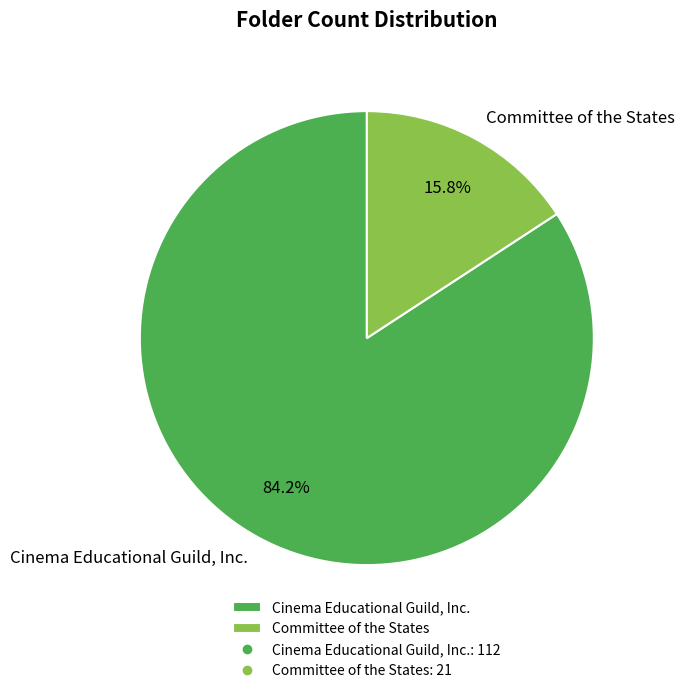

To the nearest percent, what is the combined percentage of Cinema Educational Guild, Inc. and Committee of the States?

100%